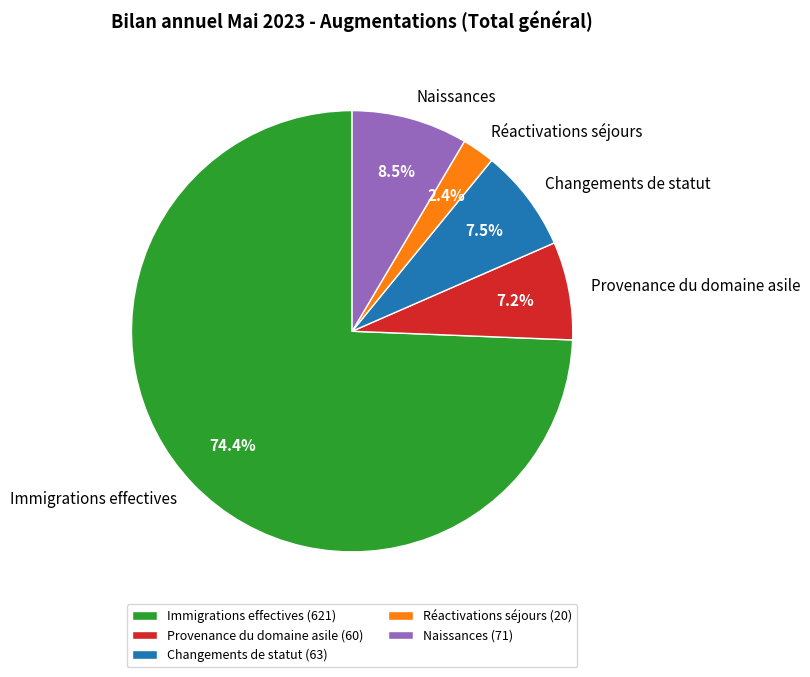

Combined, do Changements de statut and Provenance du domaine asile account for over 50%?

No